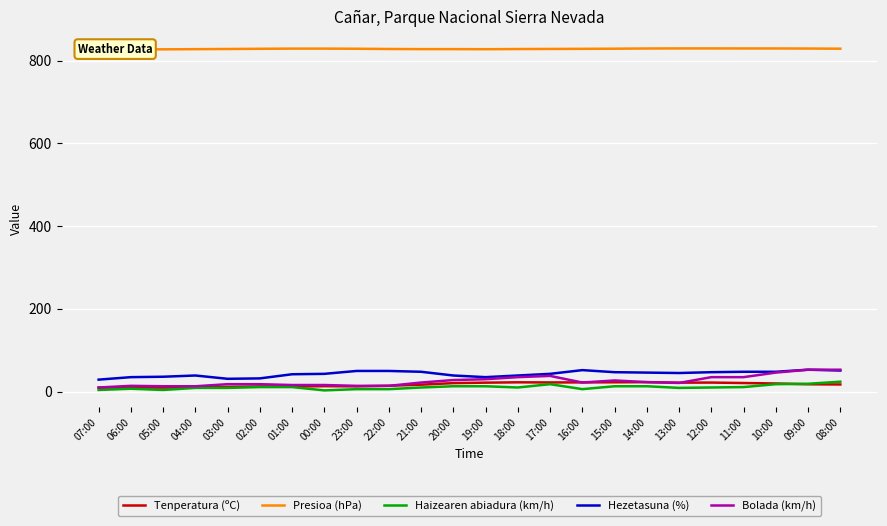

Which series has the largest total across all categories?

Presioa (hPa)